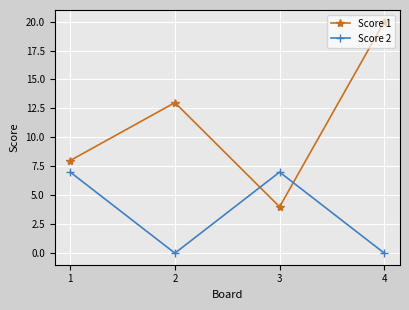

What is the average value of the Score 1 series?

11